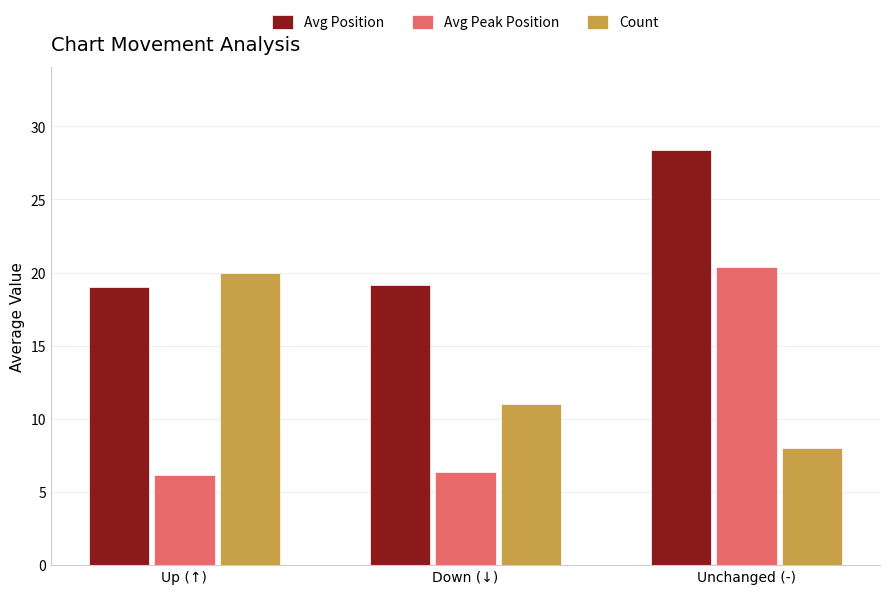

At which category is the sum across all series the highest?

Unchanged (-)